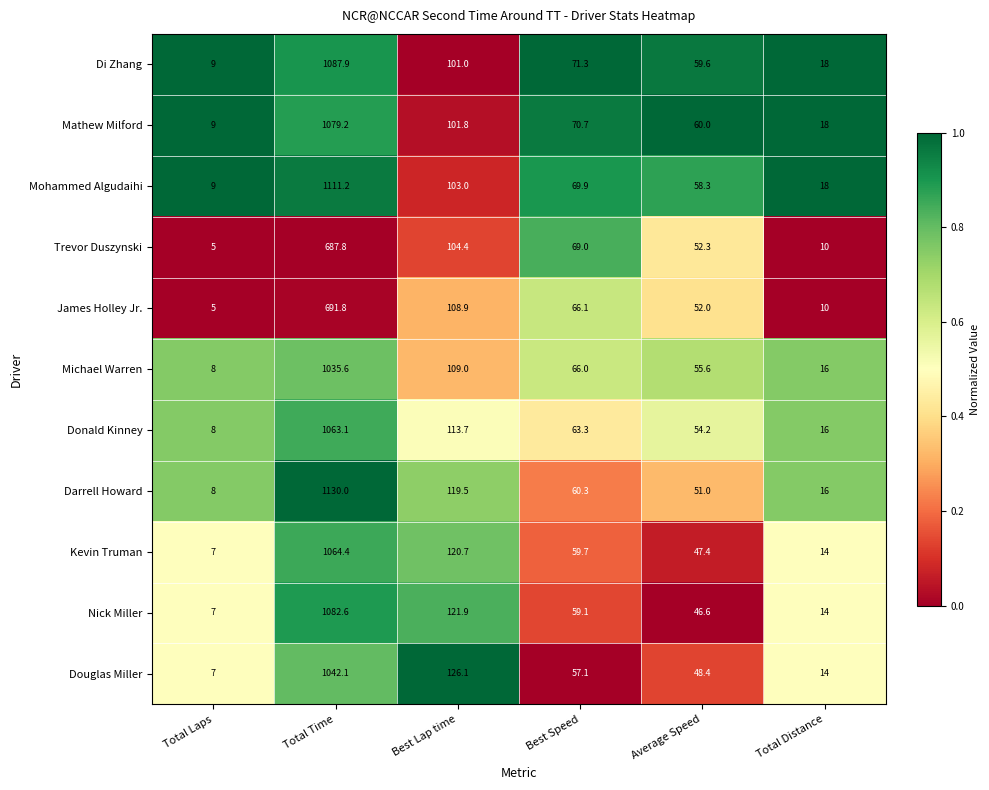

Is it true that Douglas Miller equals 83.3 at Average Speed?

False